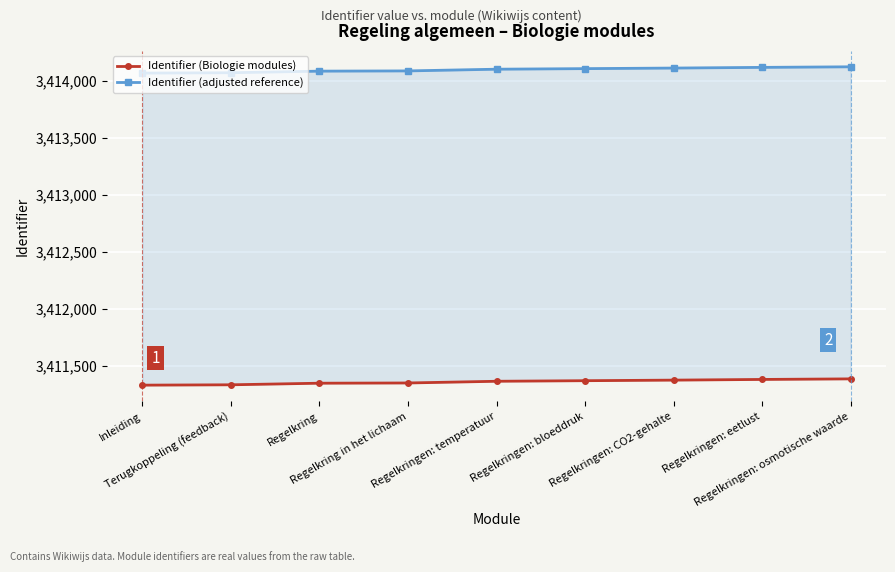

The Identifier (adjusted reference) series shows 5217674 at Regelkringen: eetlust. True or false?

False